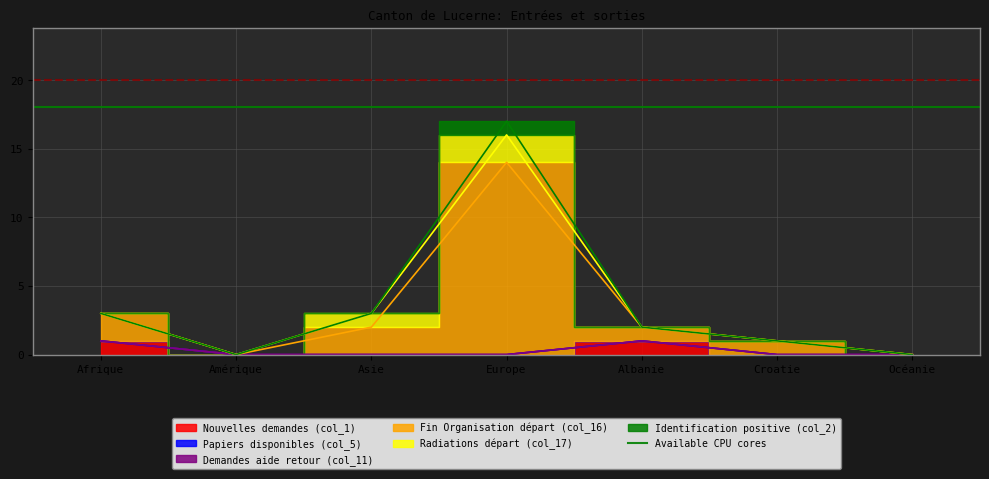

True or false: Papiers disponibles (col_5) has more than 2 interior local peaks.

False